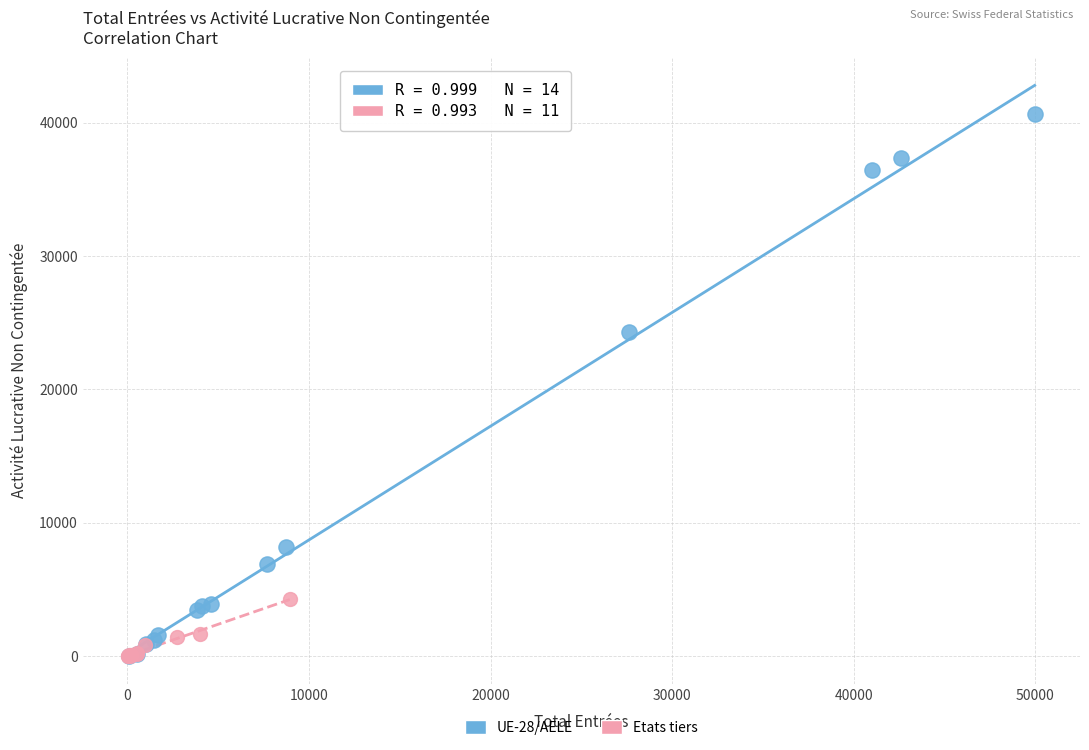

Which series reaches the maximum Y coordinate?

UE-28/AELE